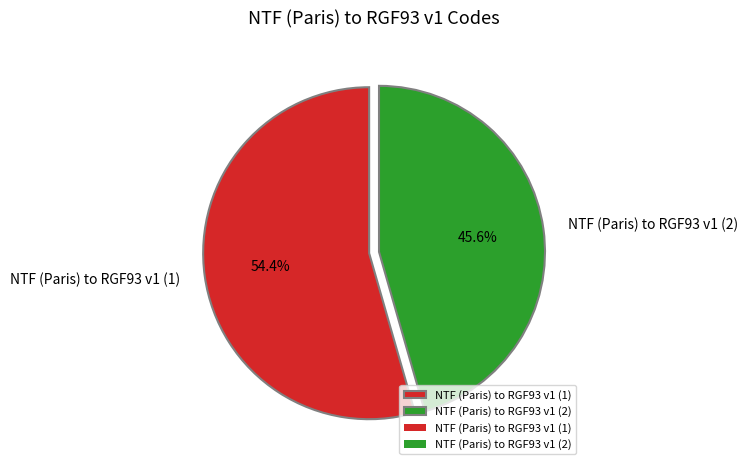

Do NTF (Paris) to RGF93 v1 (1) and NTF (Paris) to RGF93 v1 (2) together represent more than half of the pie?

Yes